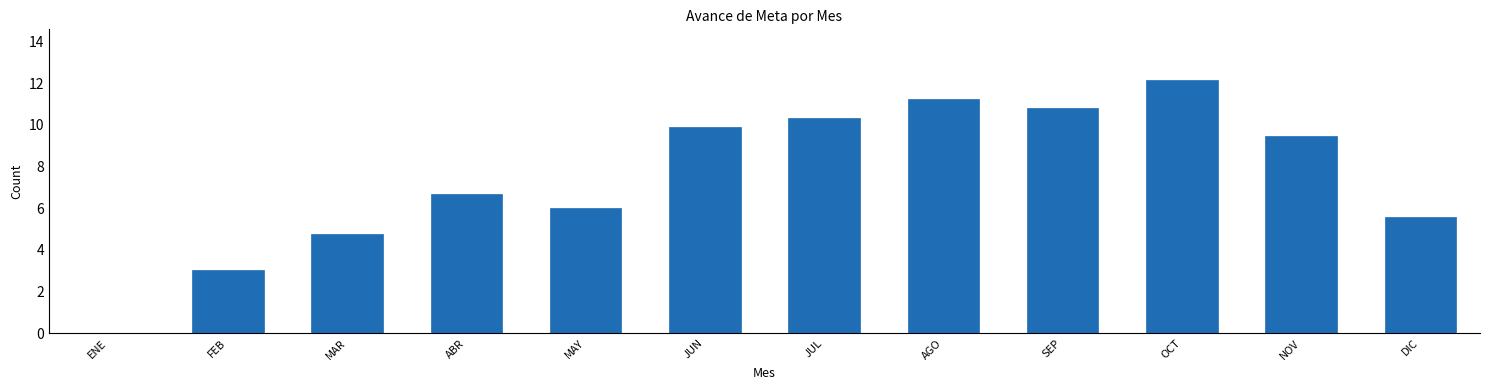

Which has a higher value, ENE or MAY?

MAY